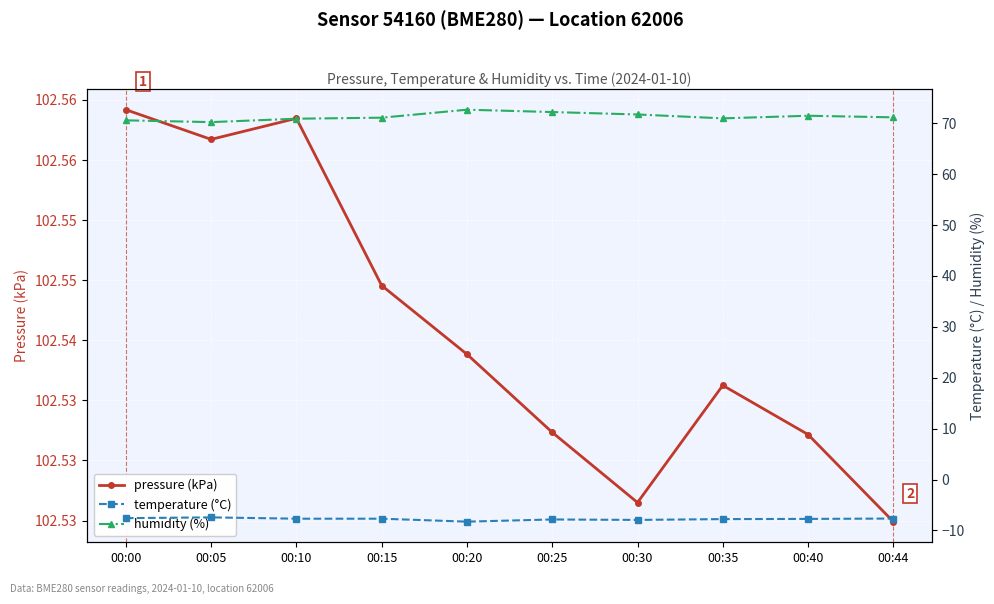

Which series has the widest spread of values?

humidity (%)